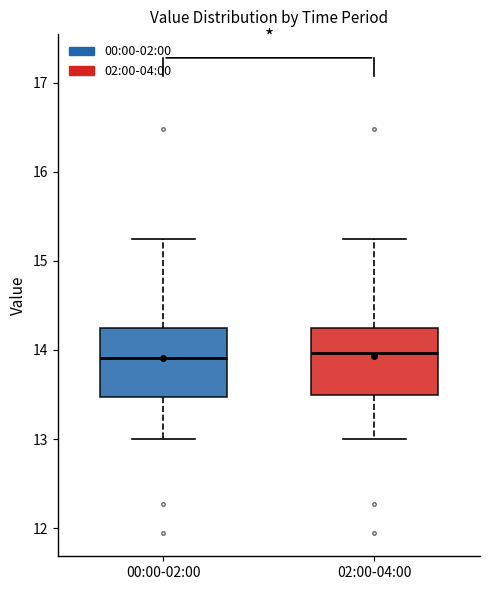

Reading left to right, read every box against the y-axis: the position of its median line, the range the box covers, and the ends of its whiskers. The values are not printed on the chart, so give them approximately, as read against the axis.

00:00-02:00: median 13.9, box 13.5 to 14.2, whiskers 13.0 to 15.3
02:00-04:00: median 14.0, box 13.5 to 14.2, whiskers 13.0 to 15.3